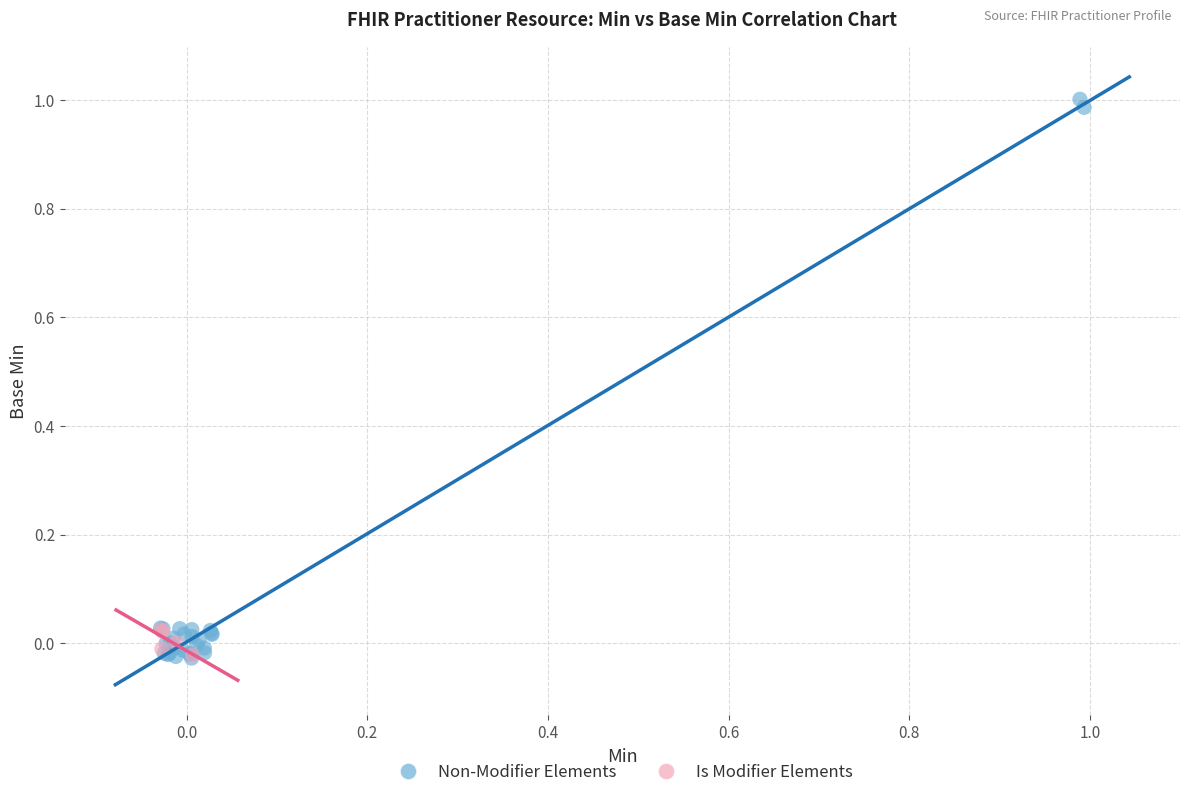

Which series has the largest Y range (max minus min)?

Non-Modifier Elements